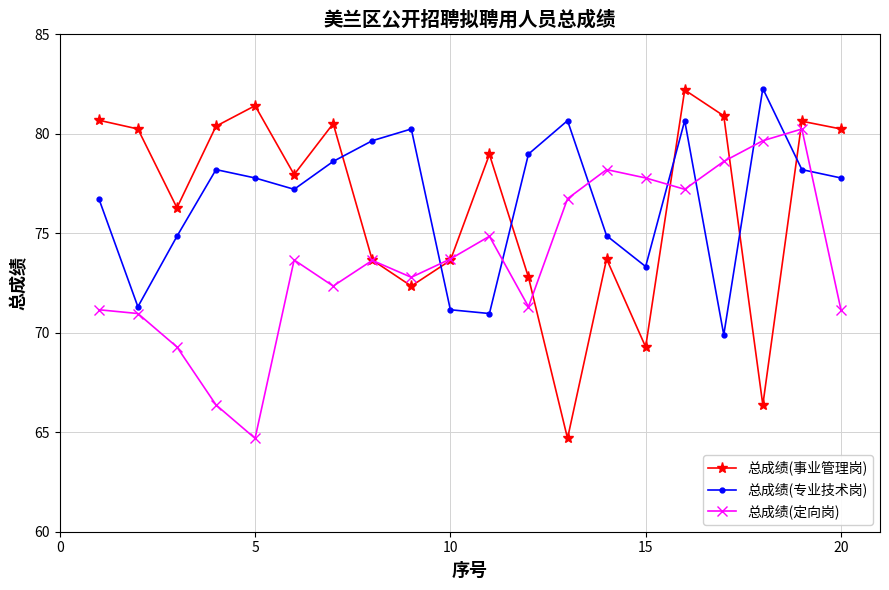

What are all the series names shown in the legend?

总成绩(事业管理岗), 总成绩(专业技术岗), 总成绩(定向岗)